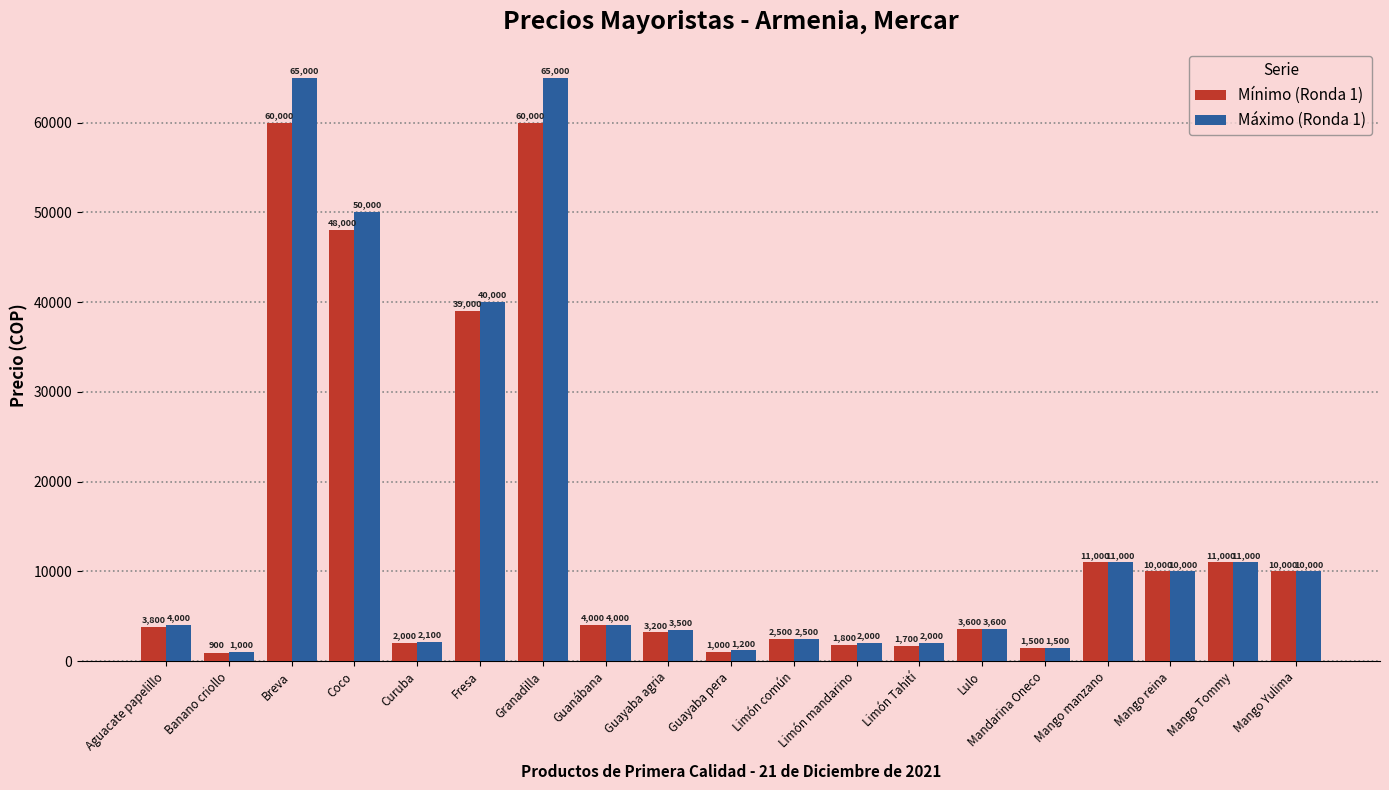

What is the approximate value of Máximo (Ronda 1) at Fresa, to the nearest 10?

40000